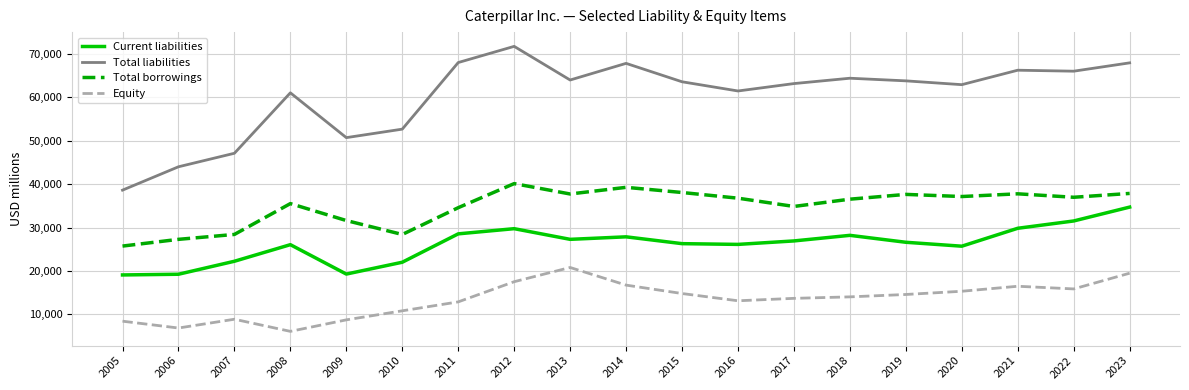

Is the value of Total borrowings at 2015 greater than the value of Equity at 2021?

Yes